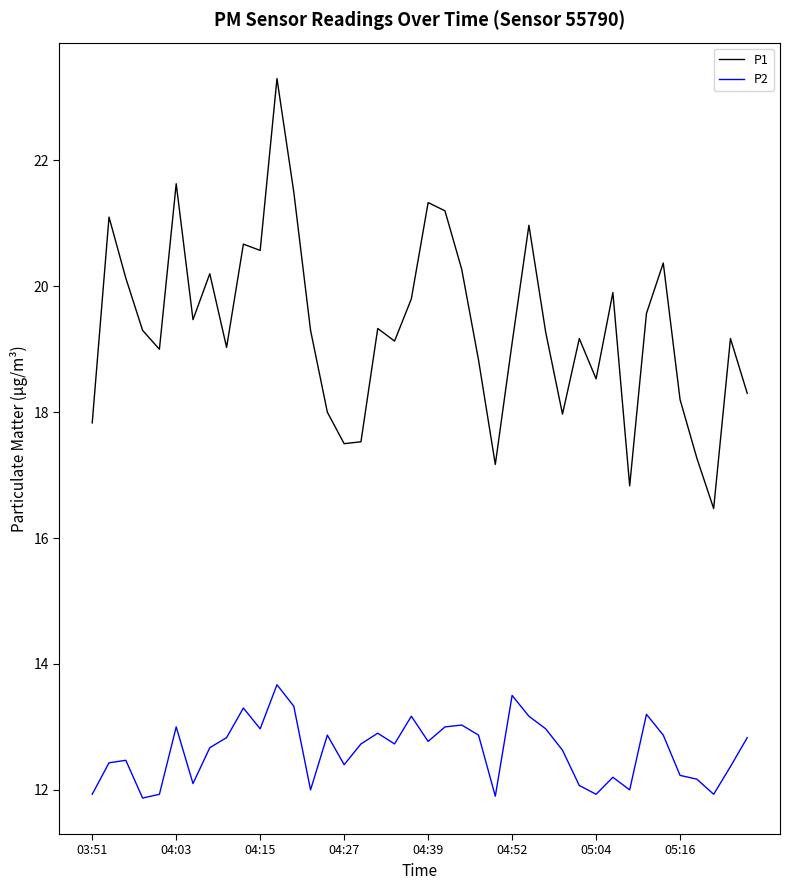

Which series has the largest range (max minus min)?

P1